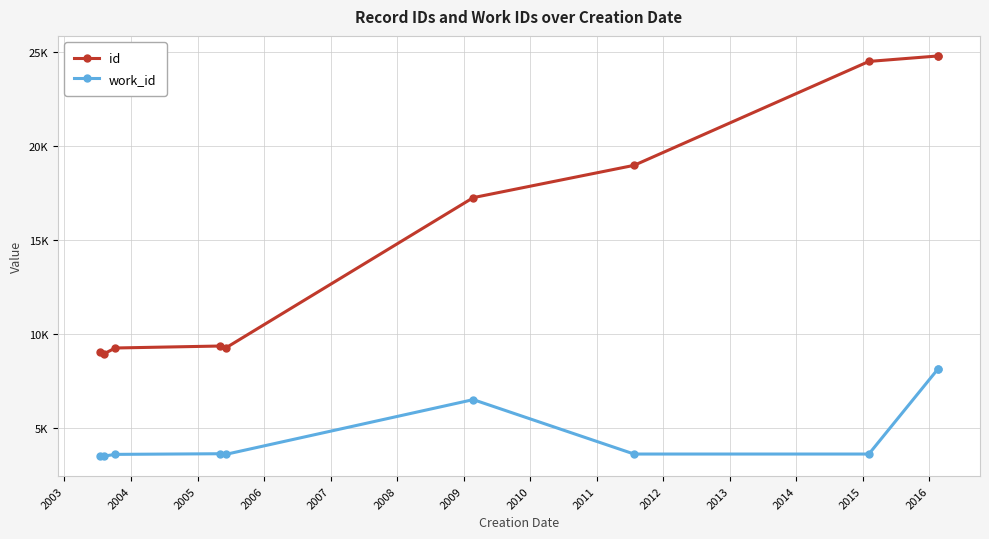

Reading left to right, extract all data points from this chart.

id: 9029	8920	9239	9344	9234	17254	18976	24515	24807	24810
work_id: 3491	3474	3568	3602	3566	6487	3586	3586	8129	8129